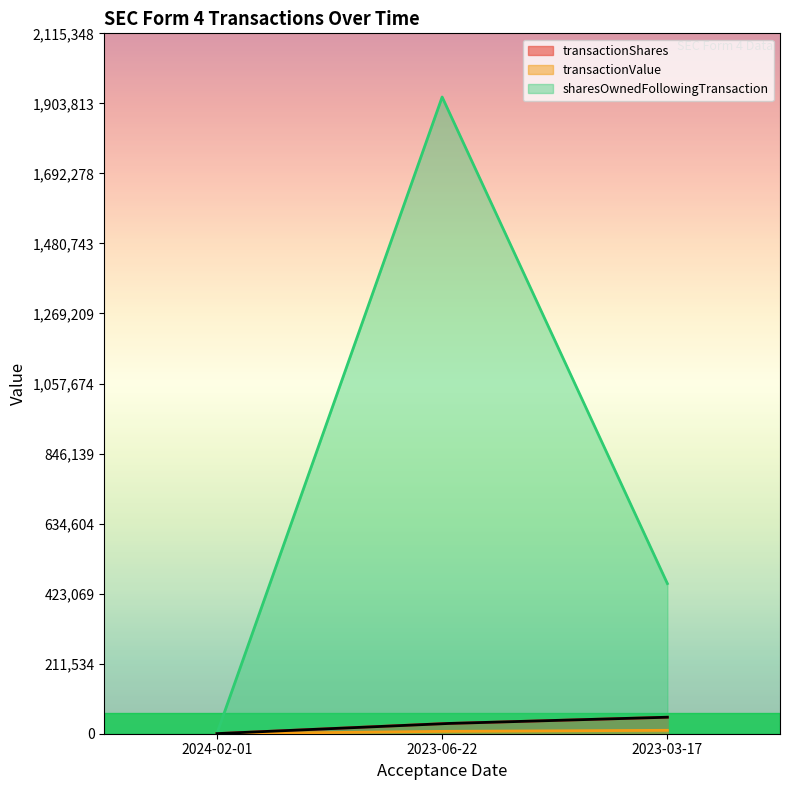

What is the sum of all sharesOwnedFollowingTransaction values?

2376866